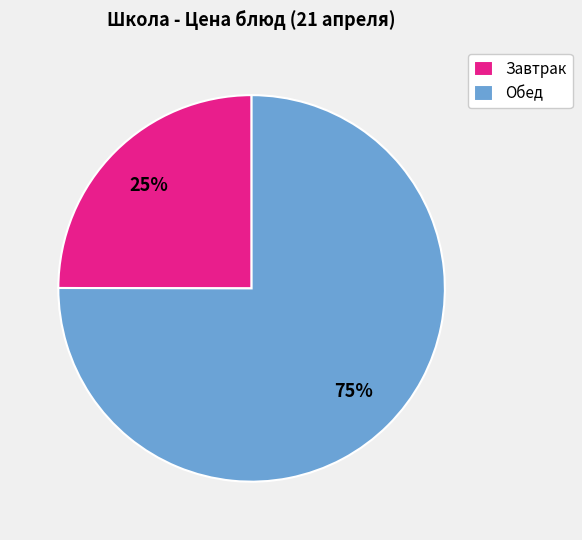

Between Обед and Завтрак, which is larger?

Обед